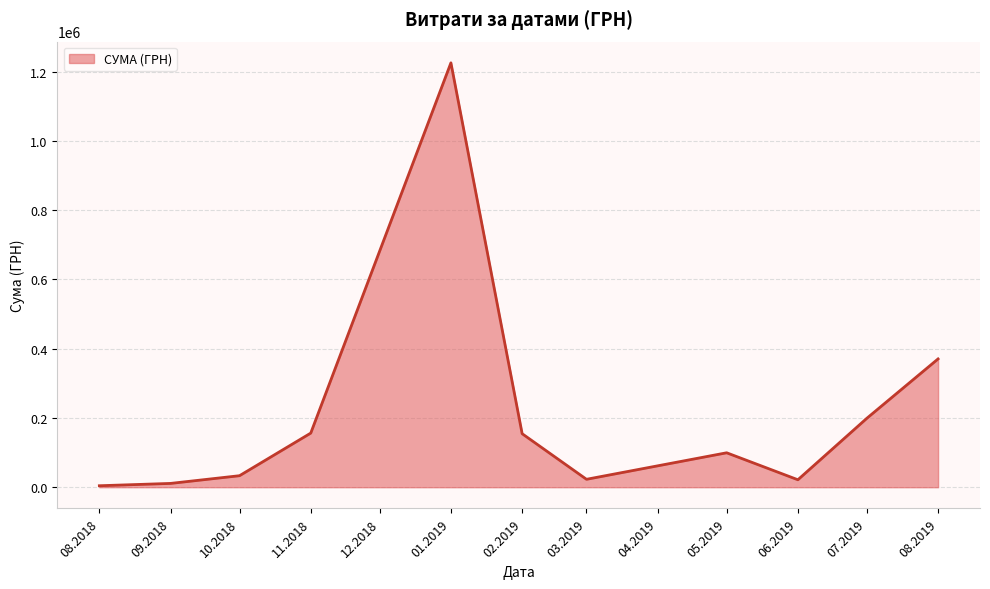

What is the difference between the maximum and minimum values?

1221235.4